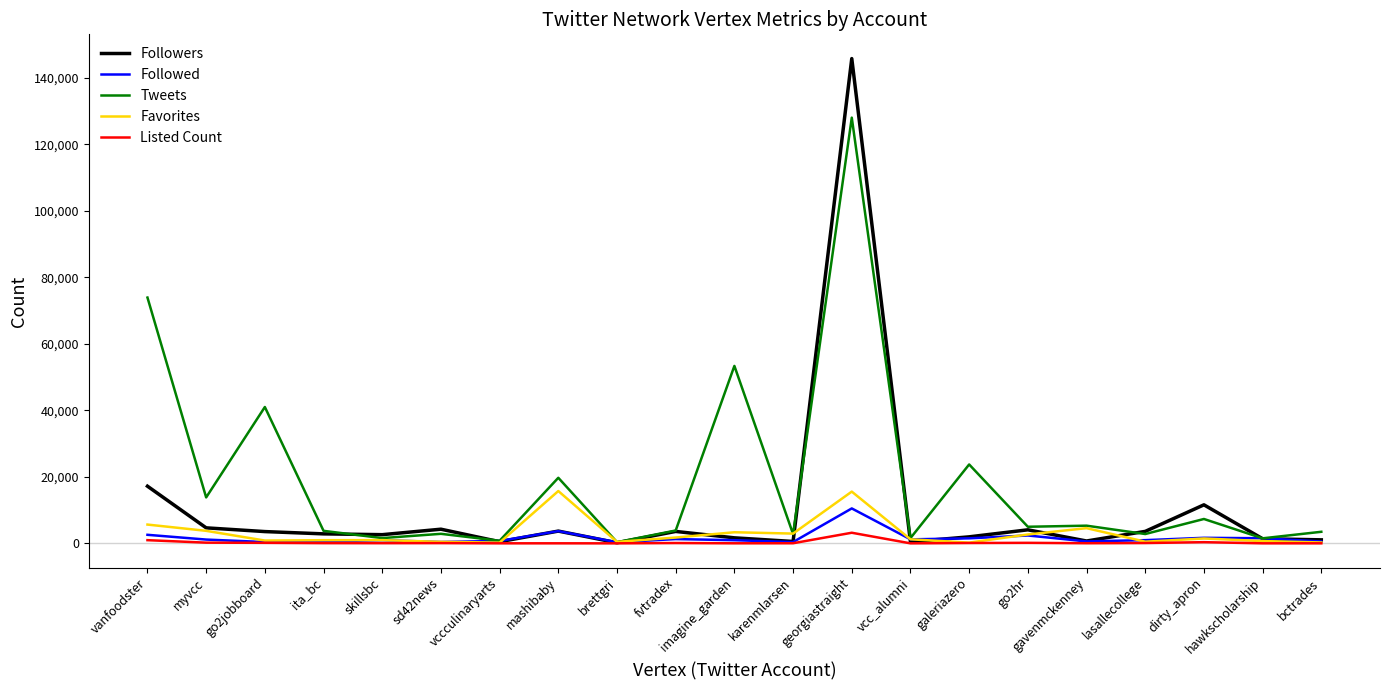

What is the minimum value shown in the chart?

7